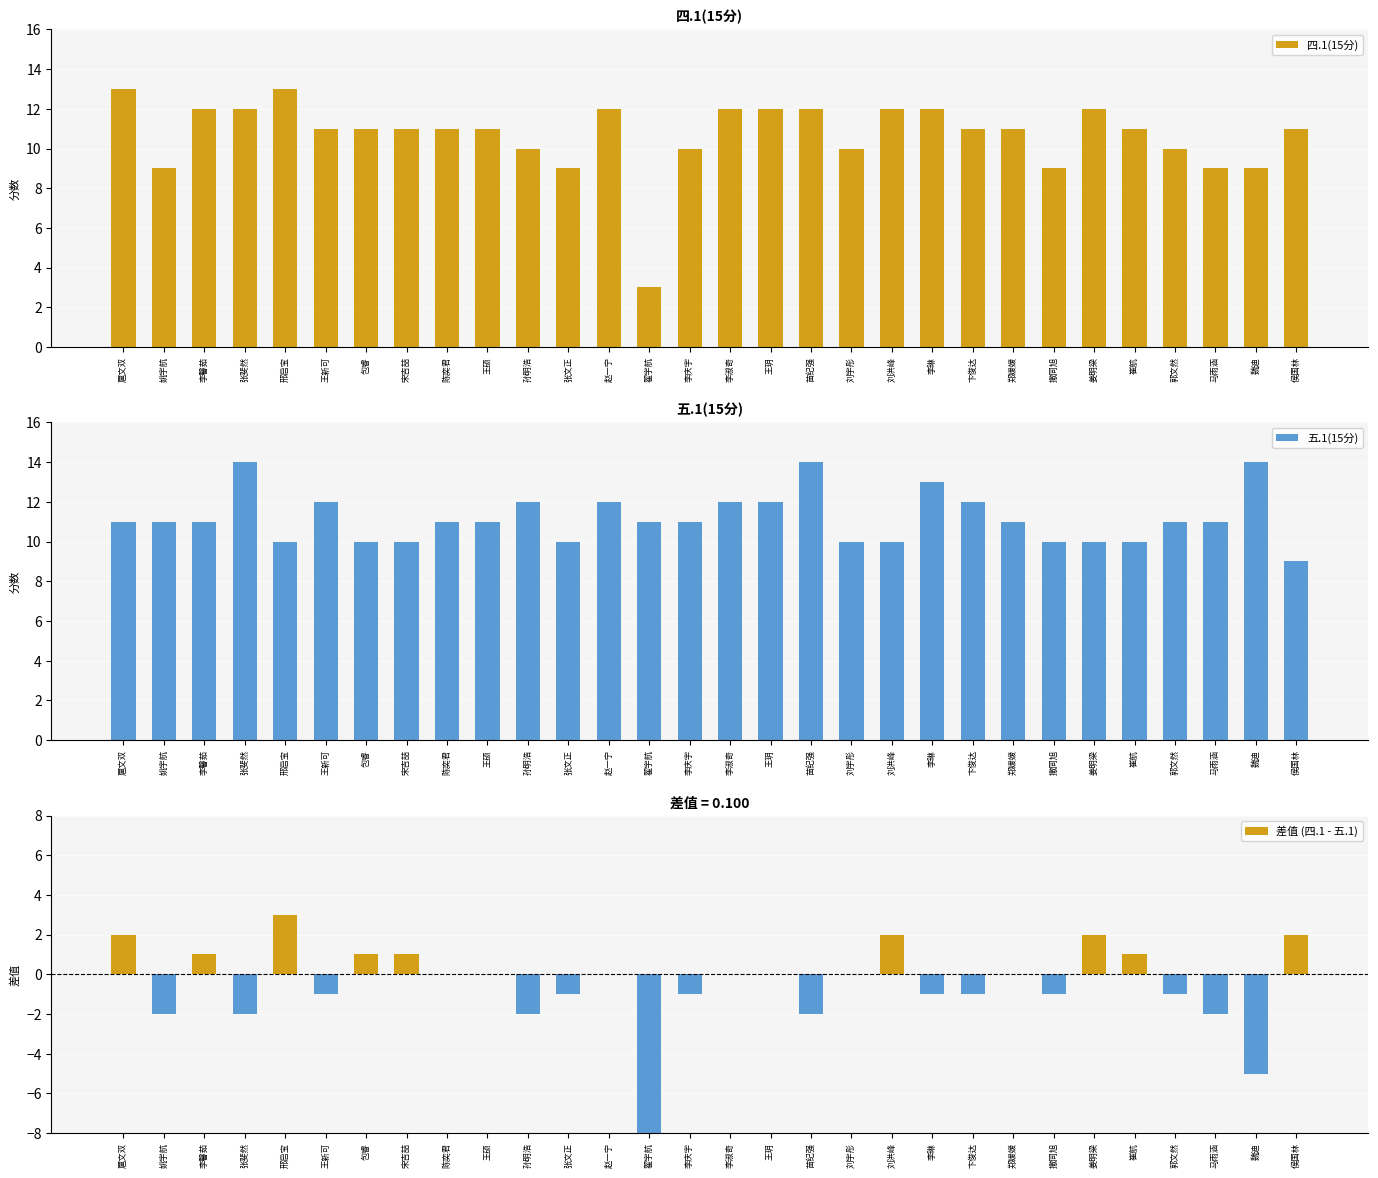

At how many categories does at least one series exceed -2?

30